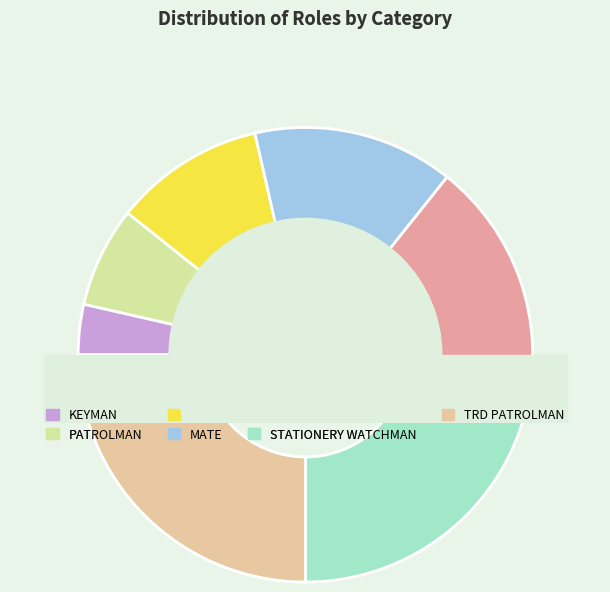

Is there a majority slice in this chart?

No